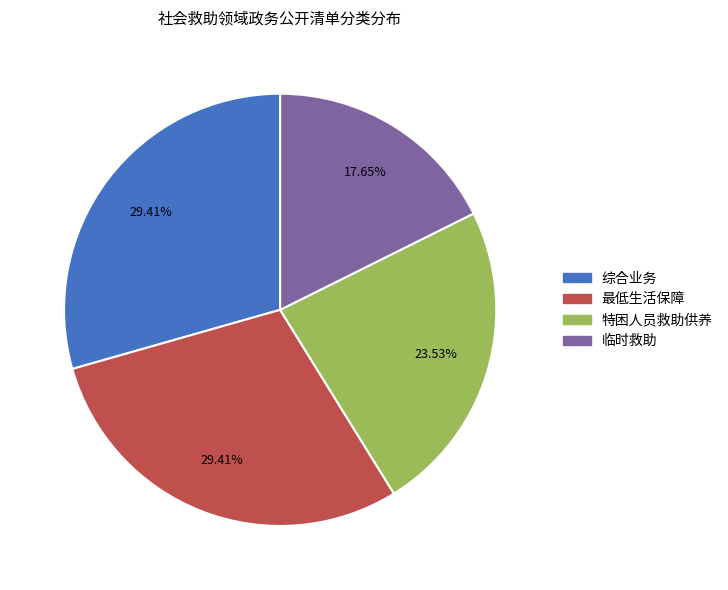

To the nearest percent, what is the difference between the 特困人员救助供养 and 临时救助 slice percentages?

6%